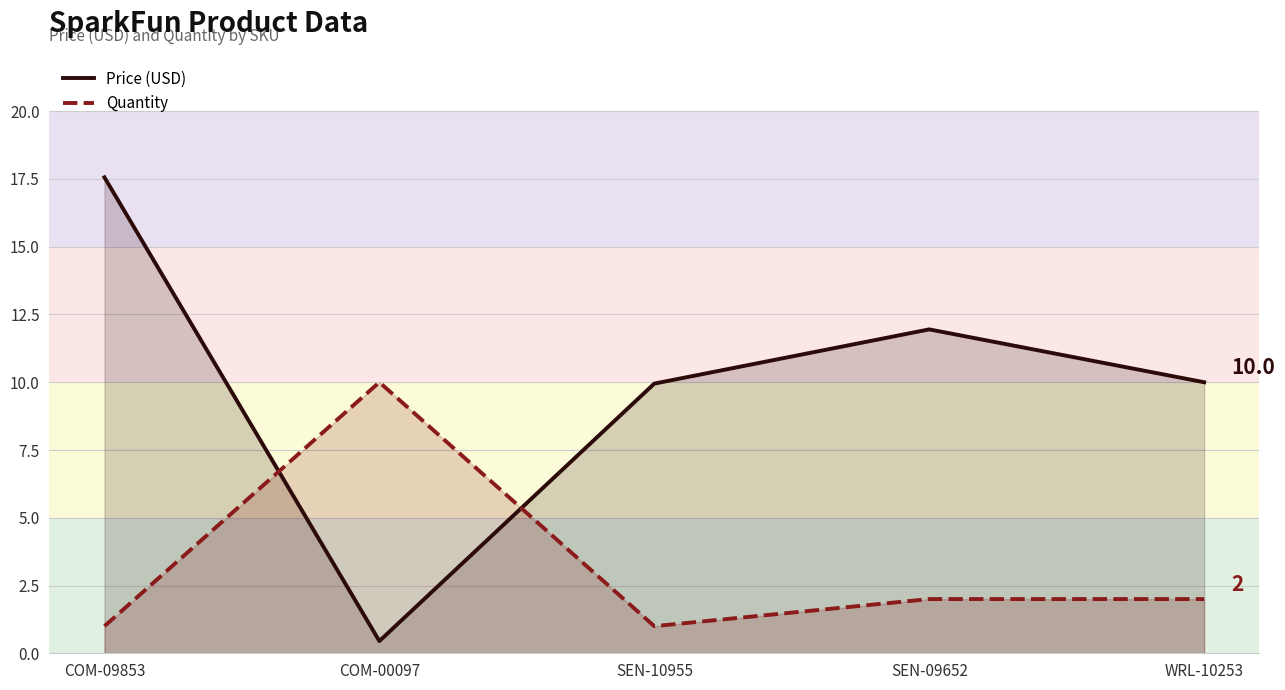

Rank the series by their average value, from lowest to highest.

Quantity, Price (USD)